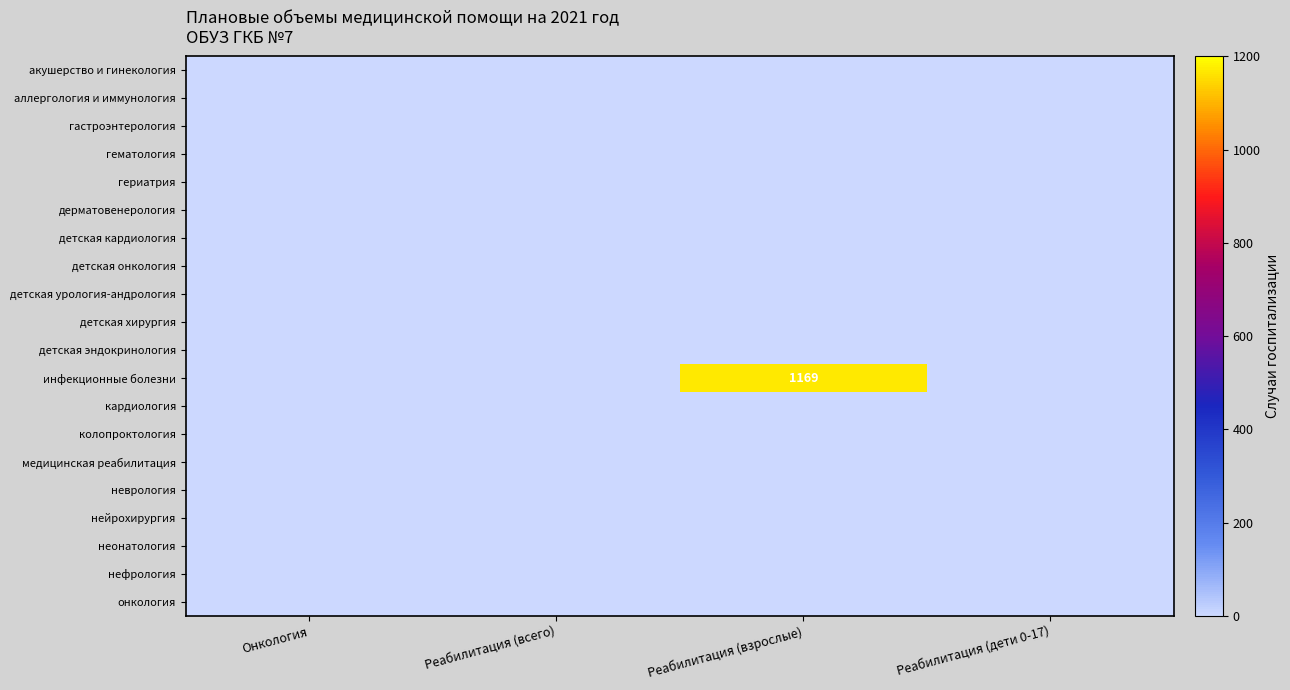

What is the spread (max minus min) of values at Реабилитация (взрослые)?

1169